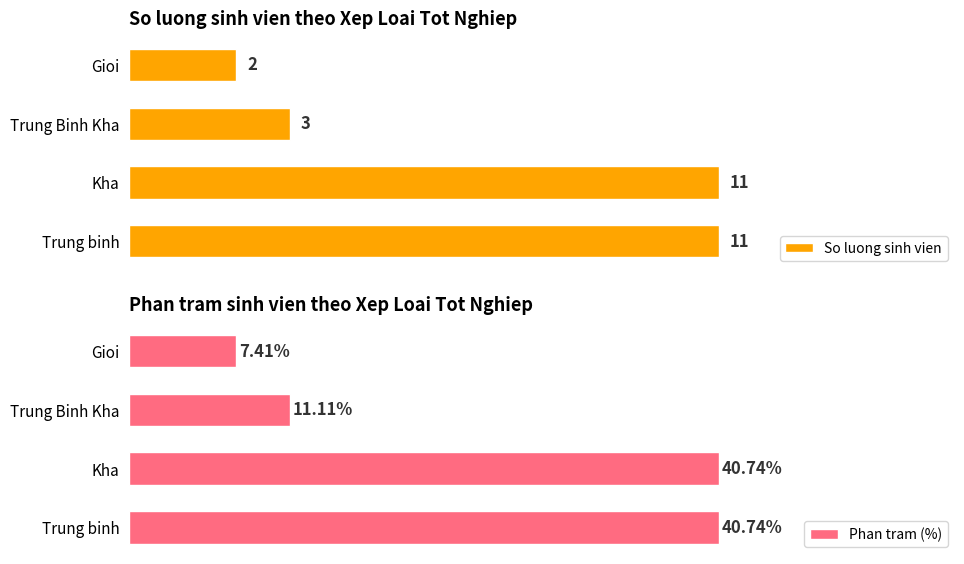

Where is So luong sinh vien nearest to the value 6?

Trung Binh Kha